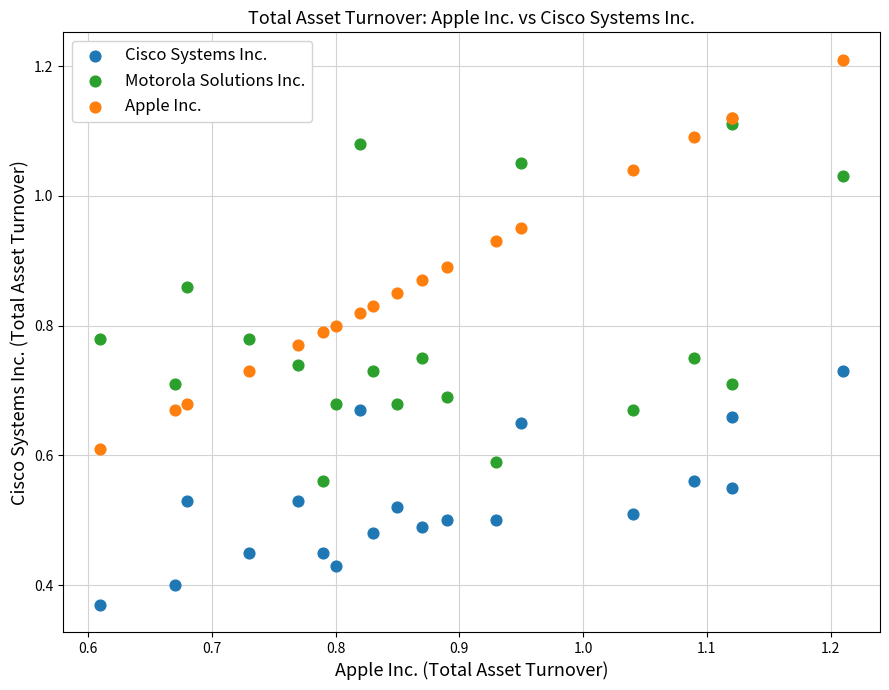

Which series has the largest Y range (max minus min)?

Apple Inc.